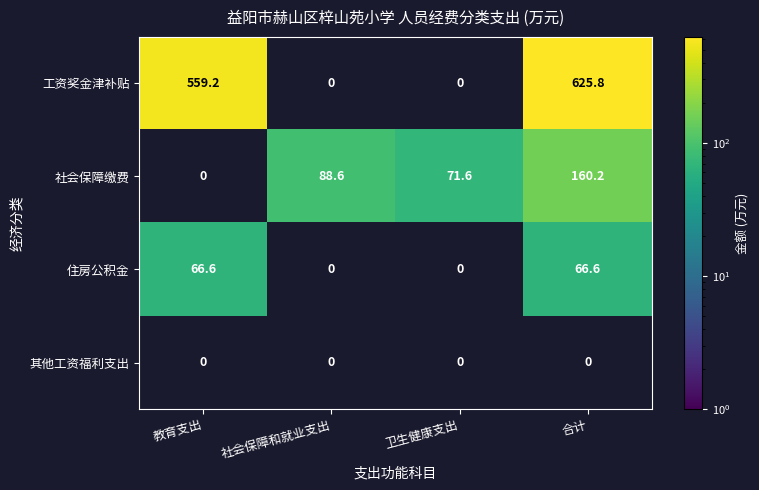

Reading left to right, list all the values displayed in this chart.

工资奖金津补贴: 559.2	0.0	0.0	625.8
社会保障缴费: 0.0	88.6	71.6	160.2
住房公积金: 66.6	0.0	0.0	66.6
其他工资福利支出: 0.0	0.0	0.0	0.0